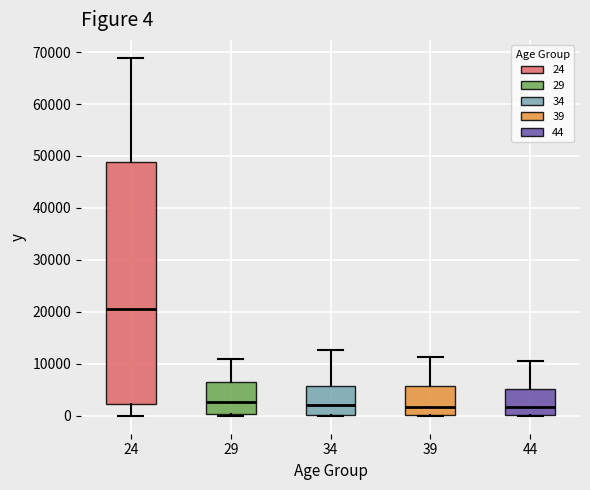

Comparing the boxes themselves (not the whiskers), which one is the tallest?

24